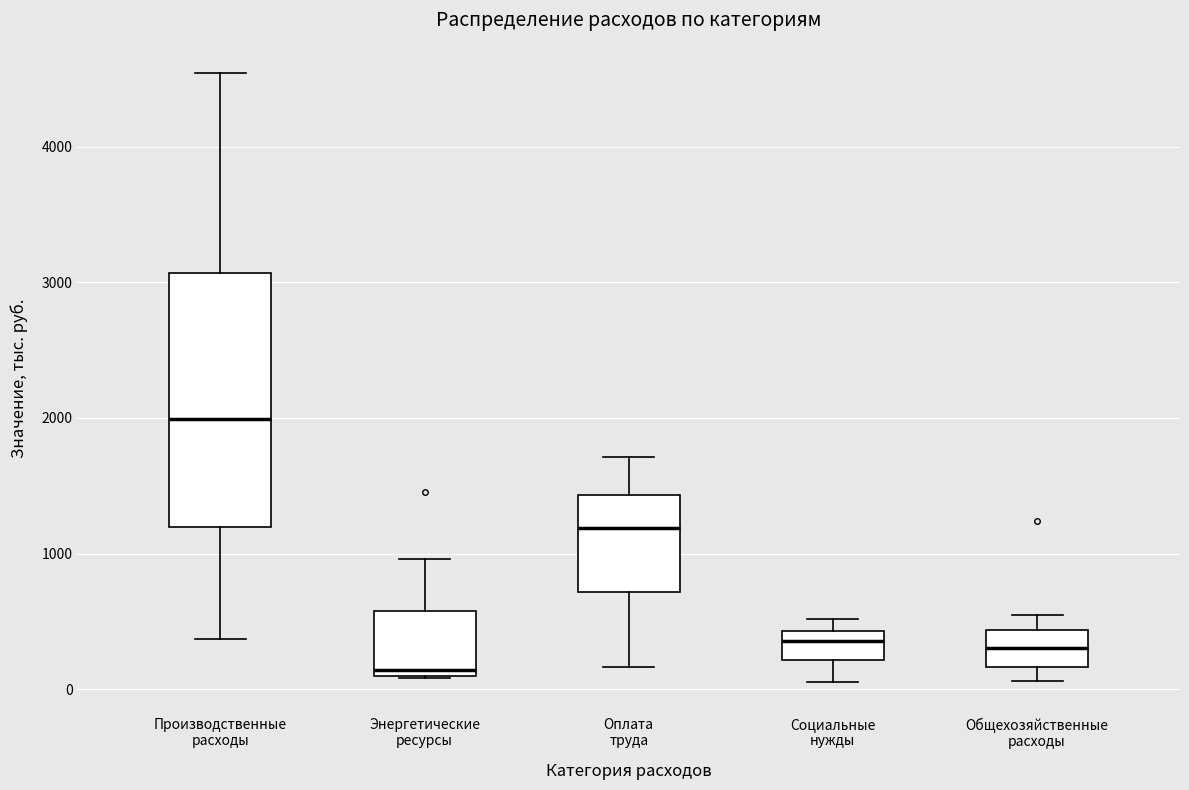

Where is the lower edge of the box for Энергетические ресурсы on the y-axis? The values are not printed on the chart, so give them approximately, as read against the axis.

100